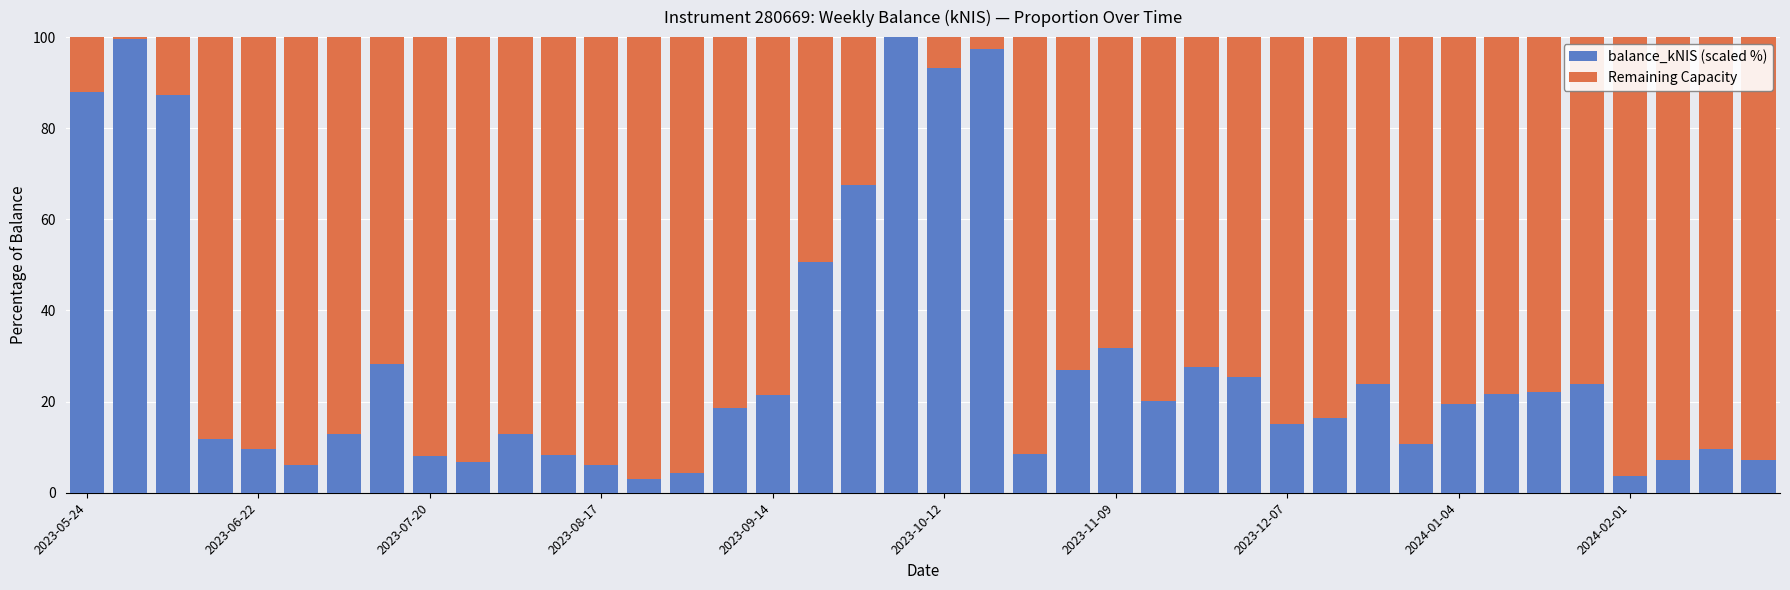

What is the maximum value for balance_kNIS (scaled %)?

100.0